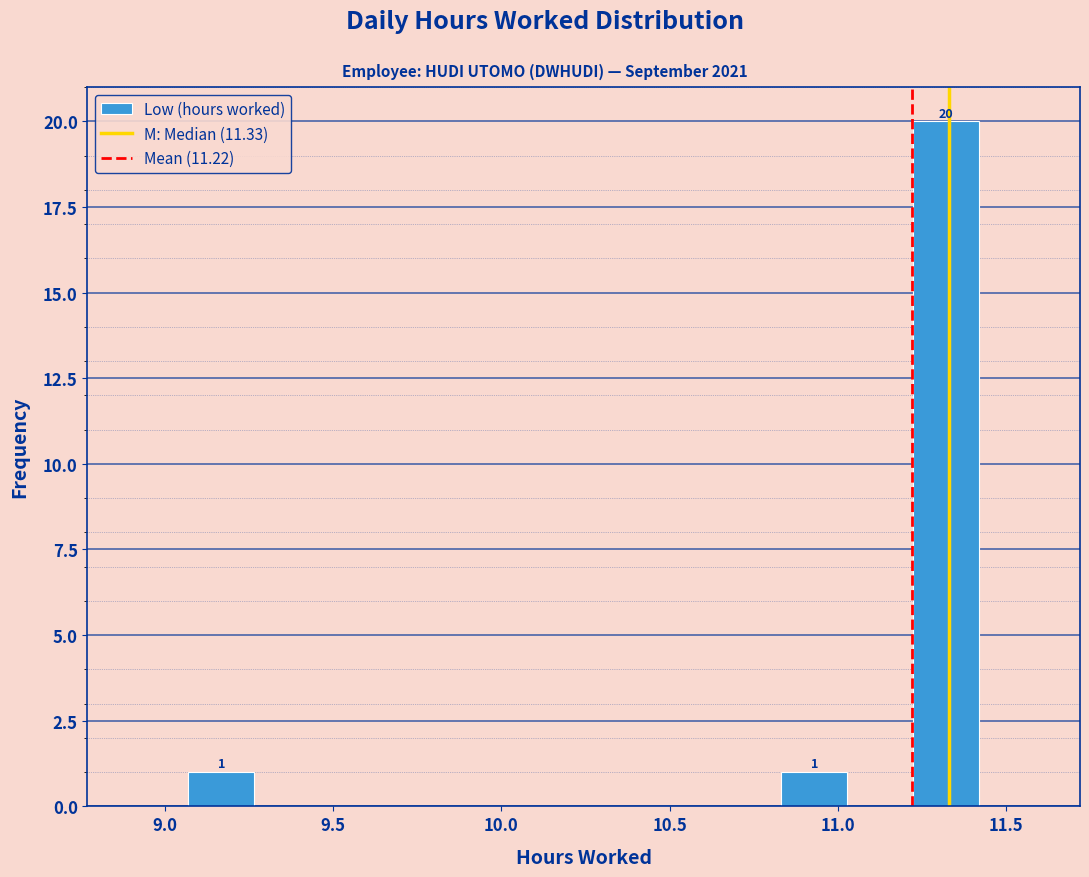

Around what value on the x-axis is the tallest bar? Give the approximate position of its centre, as read against the axis.

11.30